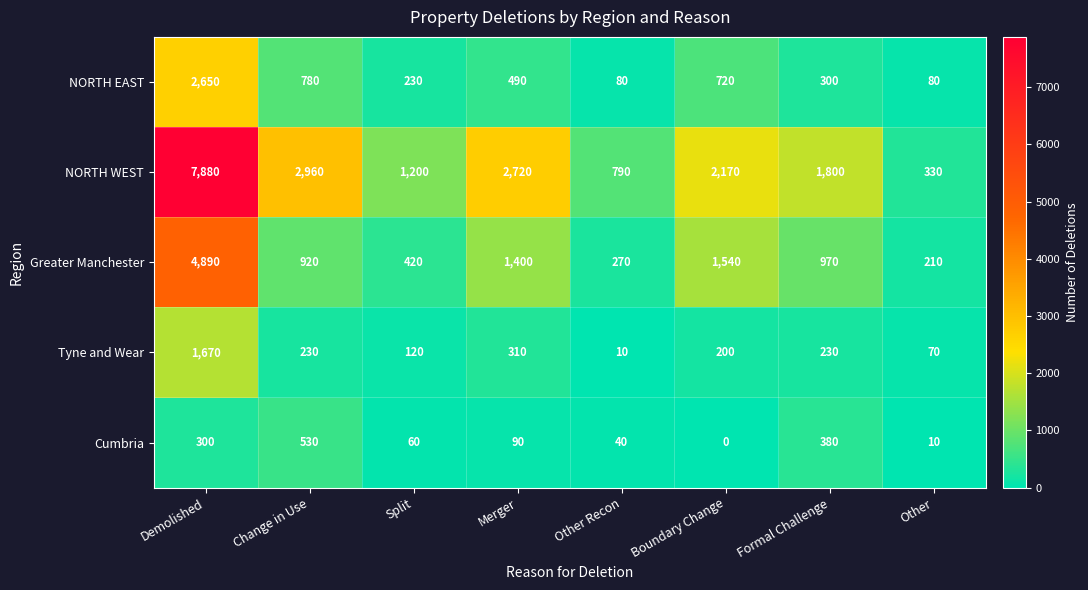

Which category has the highest value across all series?

Demolished